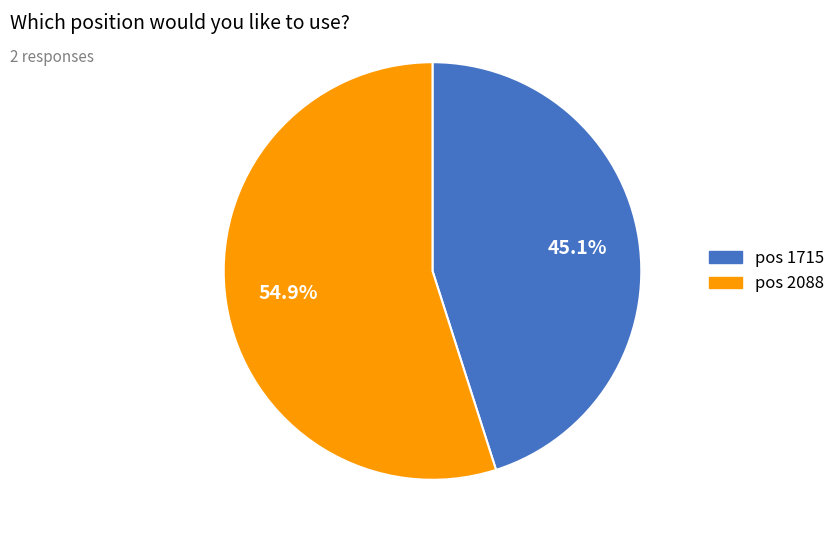

Is there a majority slice in this chart?

Yes